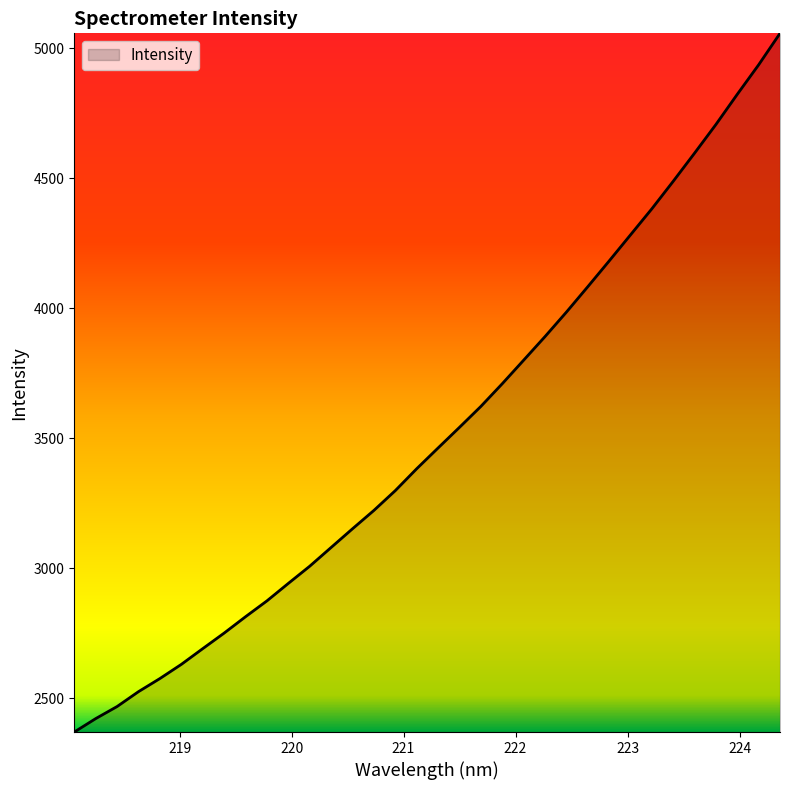

What is the minimum value shown in the chart?

2369.7